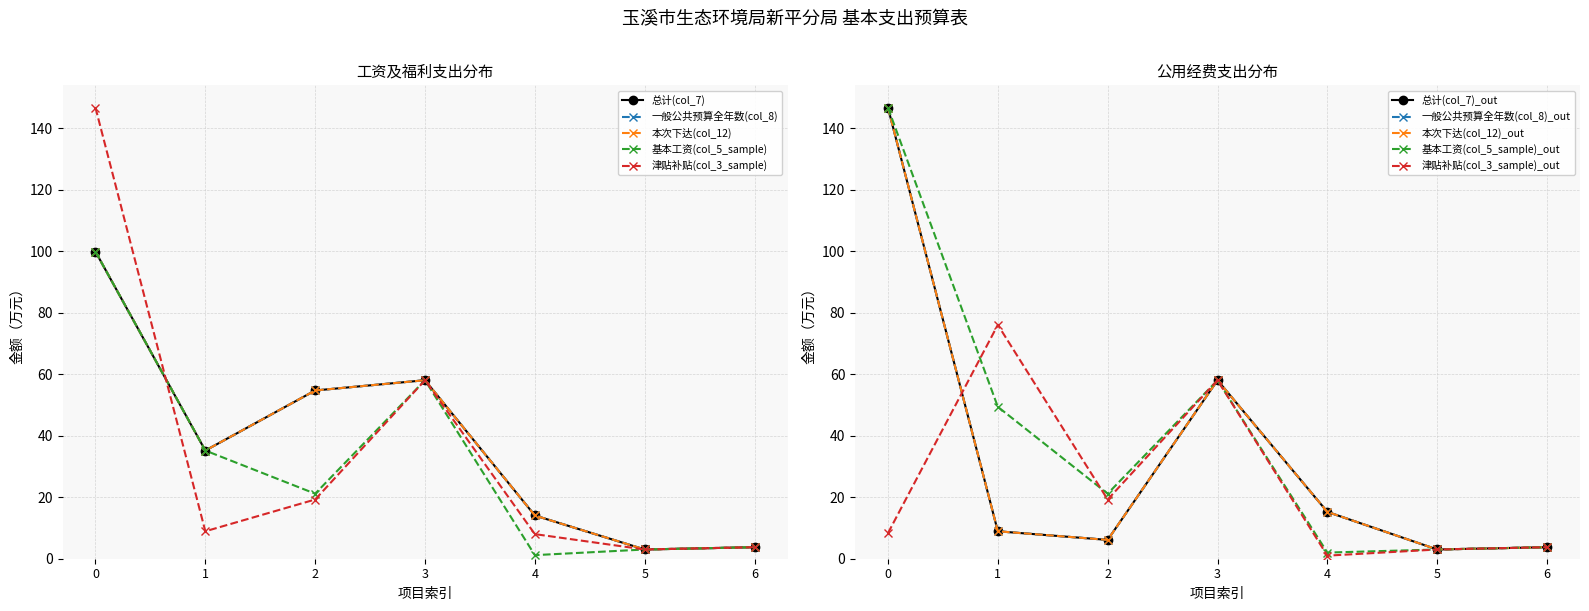

How many data points in 基本工资(col_5_sample) are above 21?

4